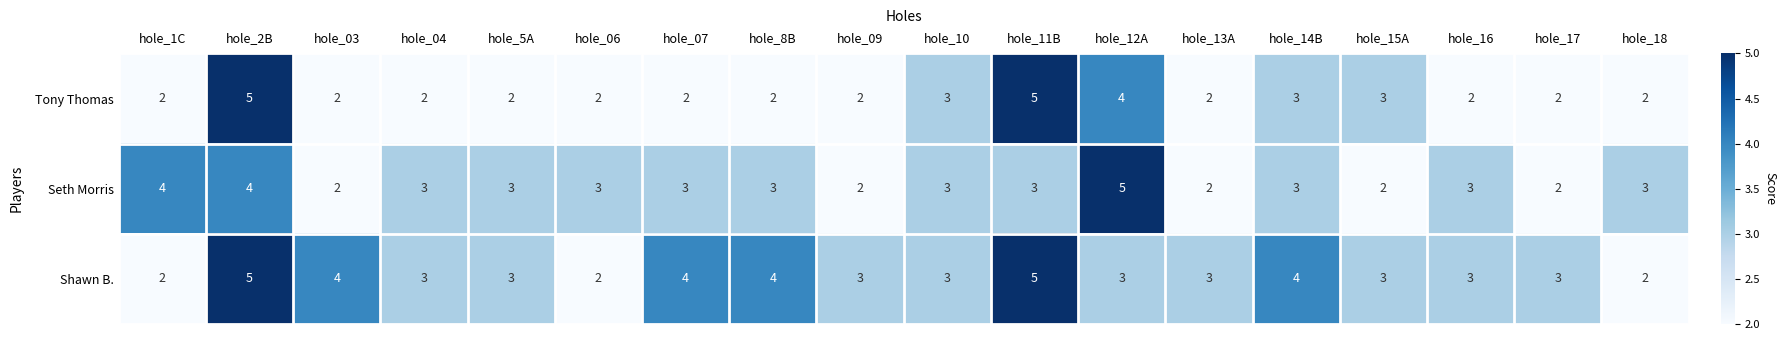

What is the average value of the Tony Thomas series?

3